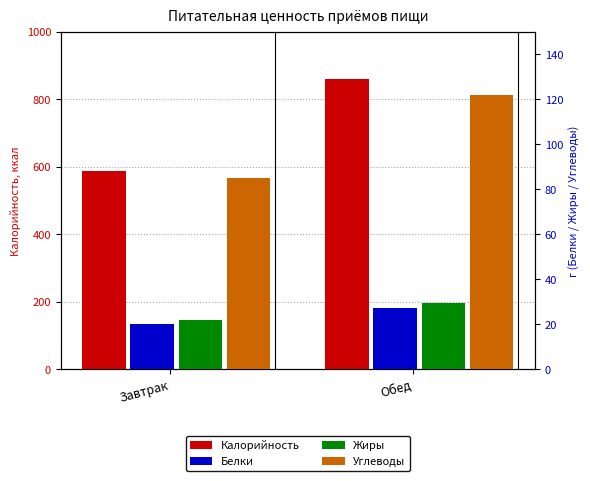

What is the difference between the maximum and minimum values in the Белки series?

6.8